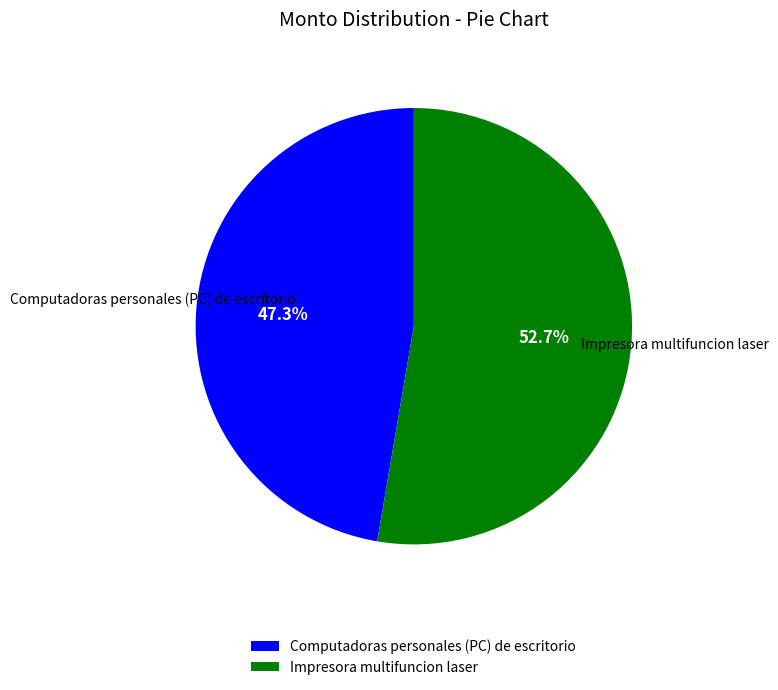

Between Impresora multifuncion laser and Computadoras personales (PC) de escritorio, which is larger?

Impresora multifuncion laser